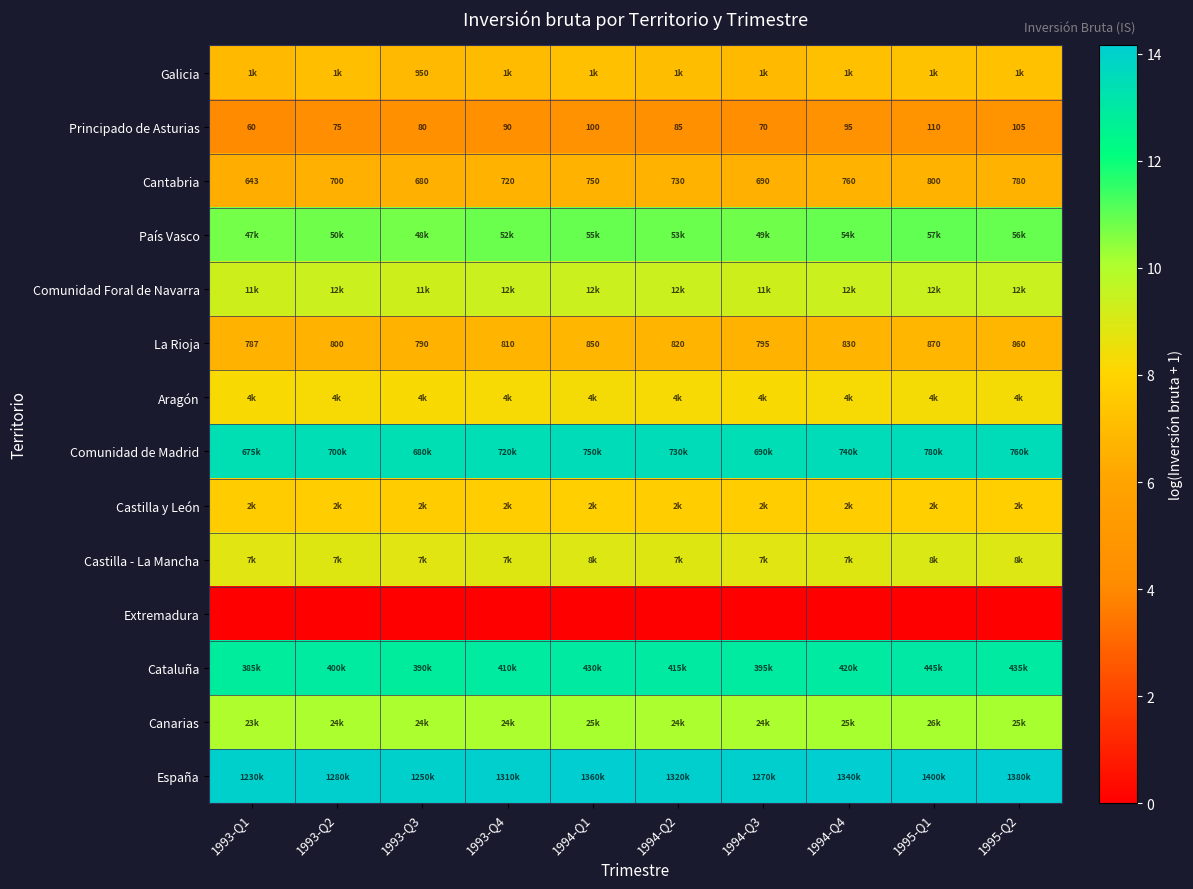

List the series in order of their peak value, highest first.

España, Comunidad de Madrid, Cataluña, País Vasco, Canarias, Comunidad Foral de Navarra, Castilla - La Mancha, Aragón, Castilla y León, Galicia, La Rioja, Cantabria, Principado de Asturias, Extremadura